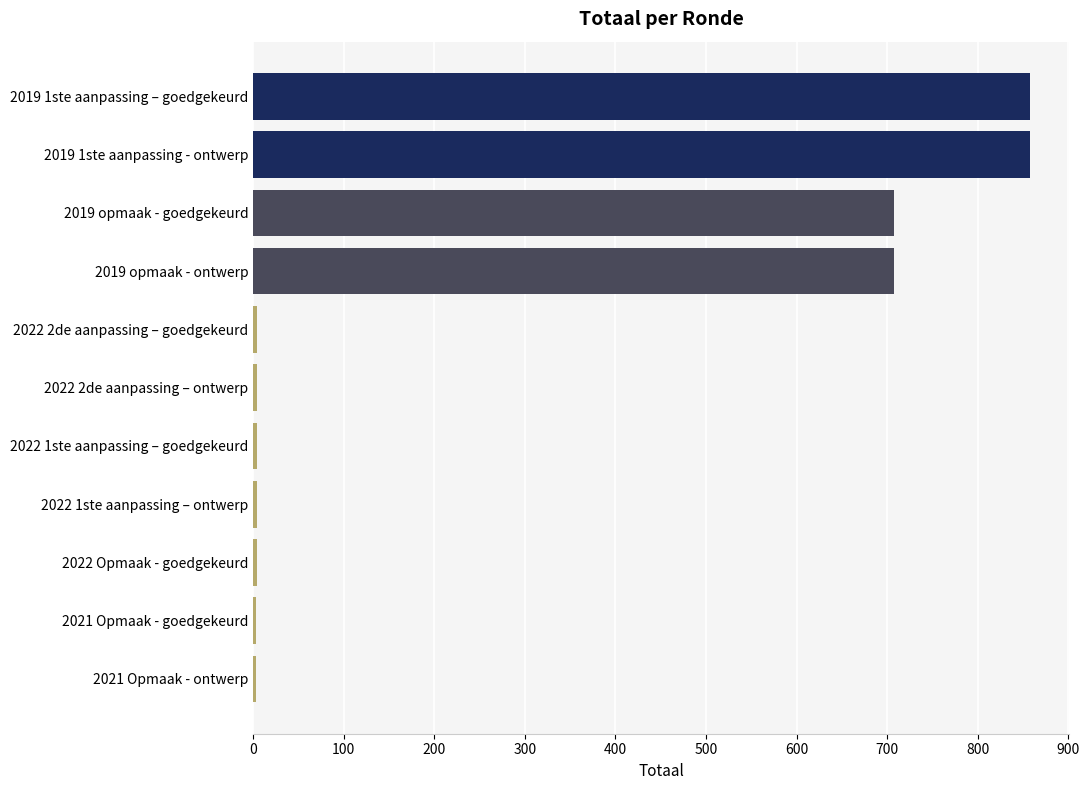

What is the maximum value shown in the chart?

858